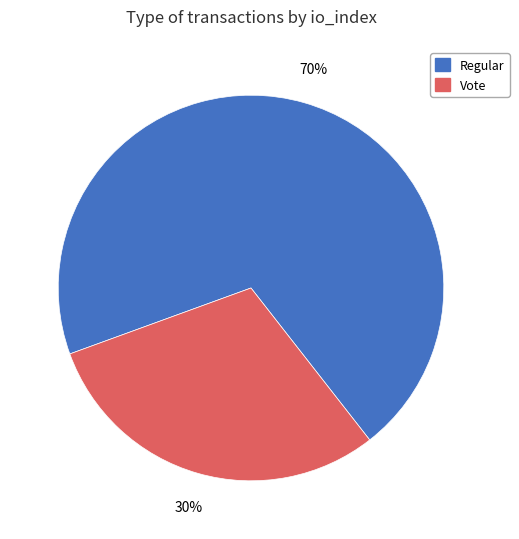

Is it true that Regular is 70% of the pie?

True